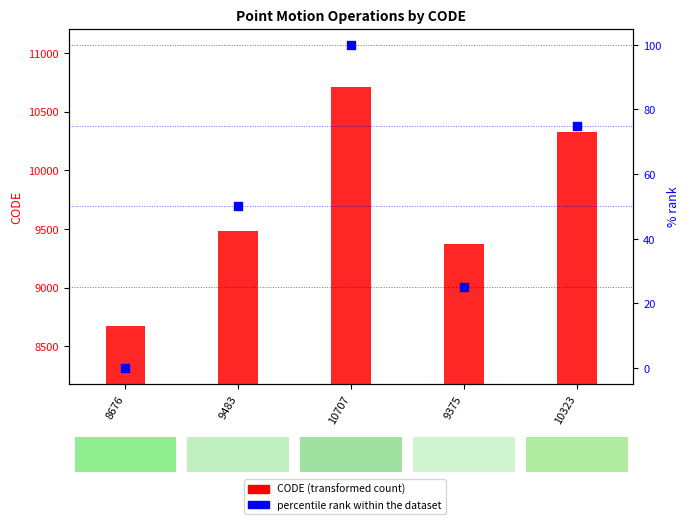

What is the total value across all series at 9483?

9533